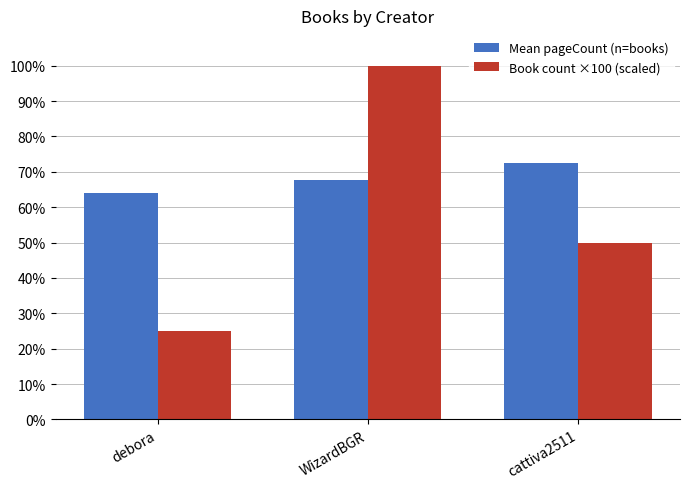

True or false: Mean pageCount (n=books) has a value of 0.7 at WizardBGR.

True